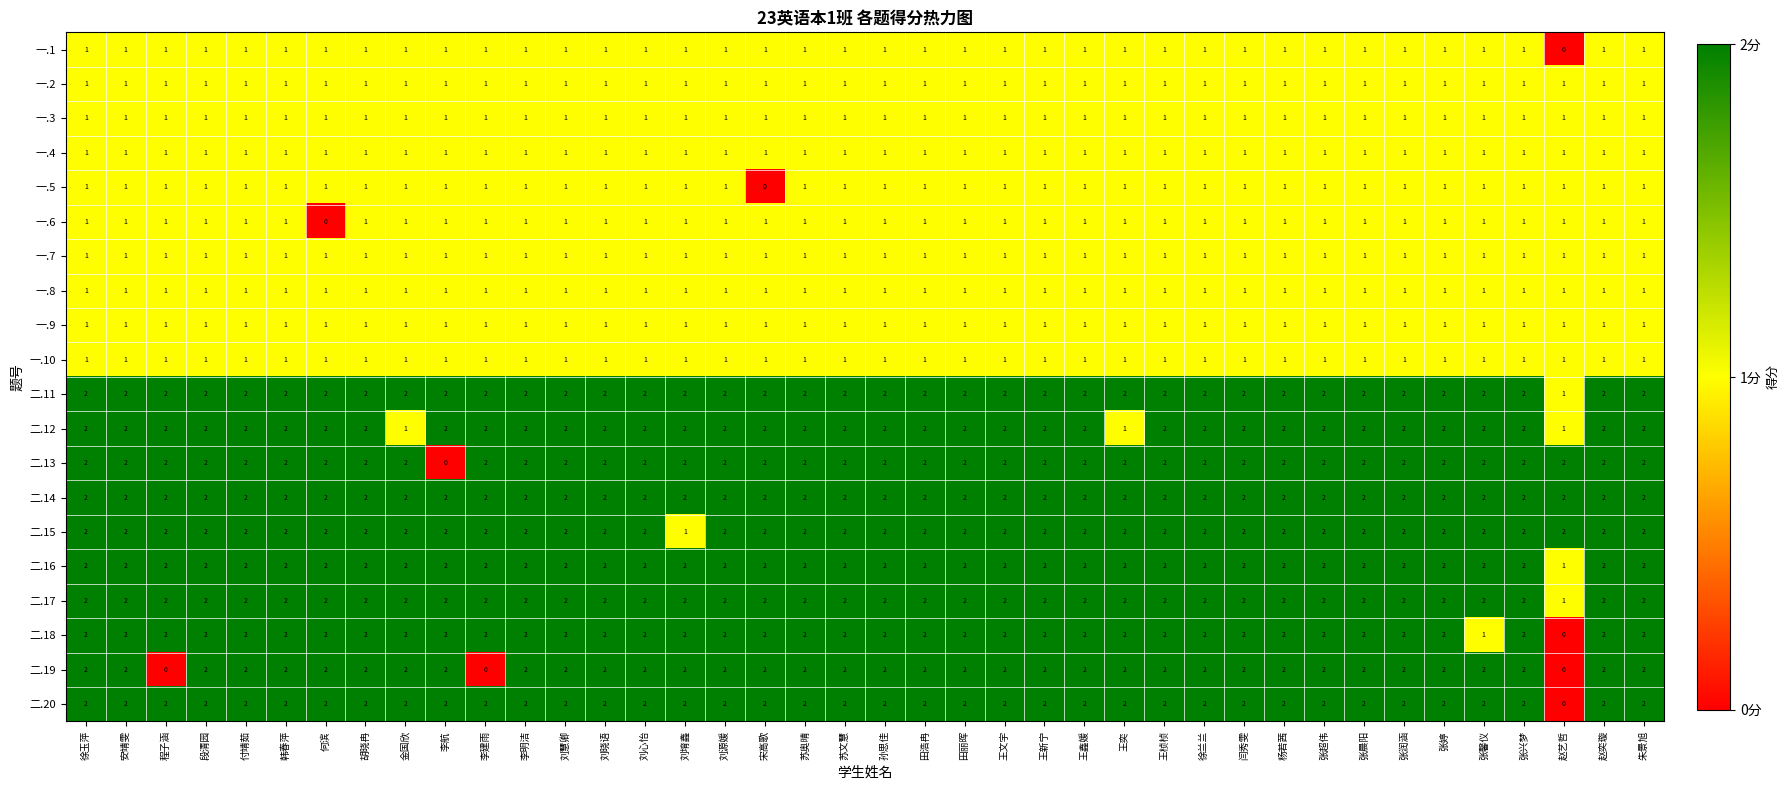

What is the total value across all series at 闫秀雯?

30